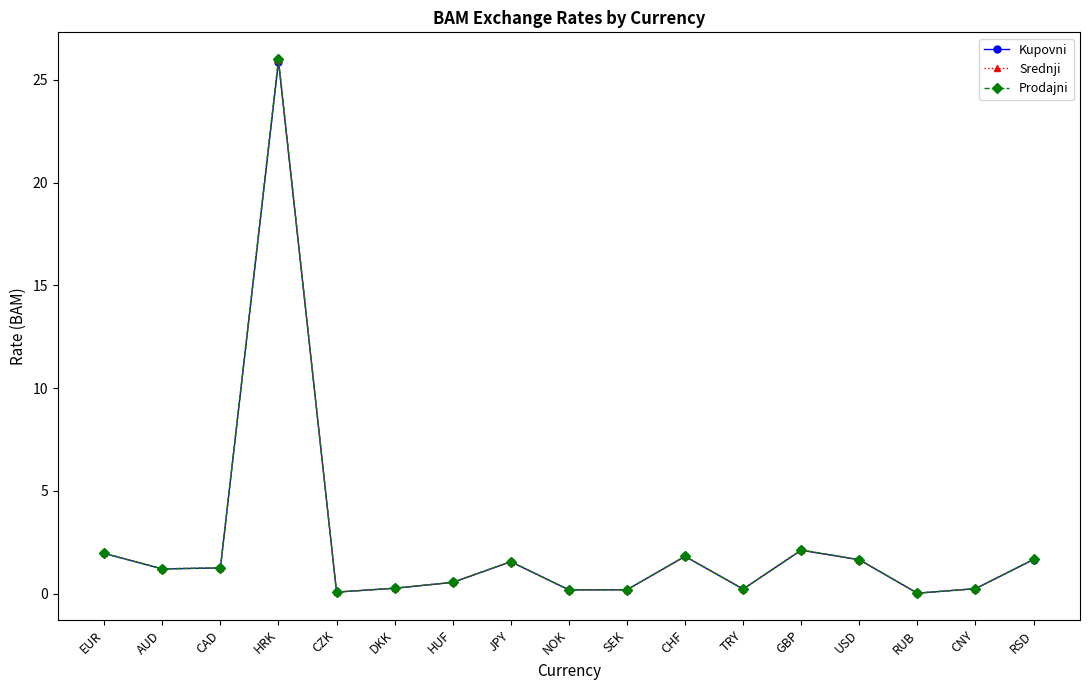

Which series has the largest range (max minus min)?

Prodajni